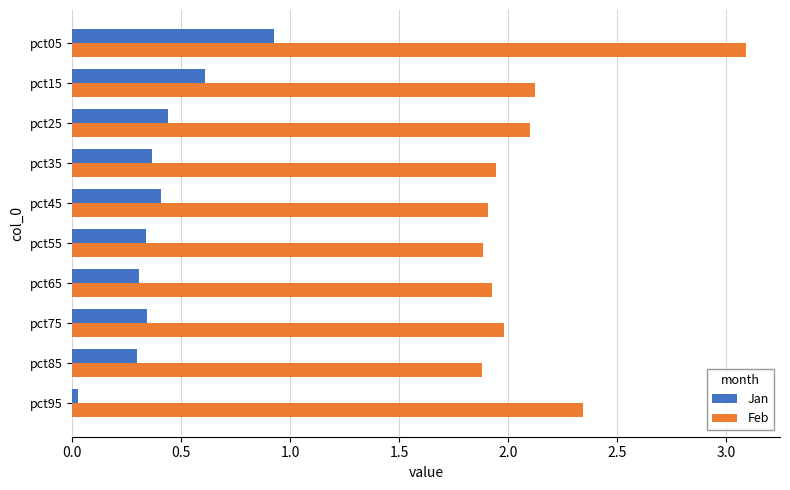

What is the greatest value displayed?

3.1